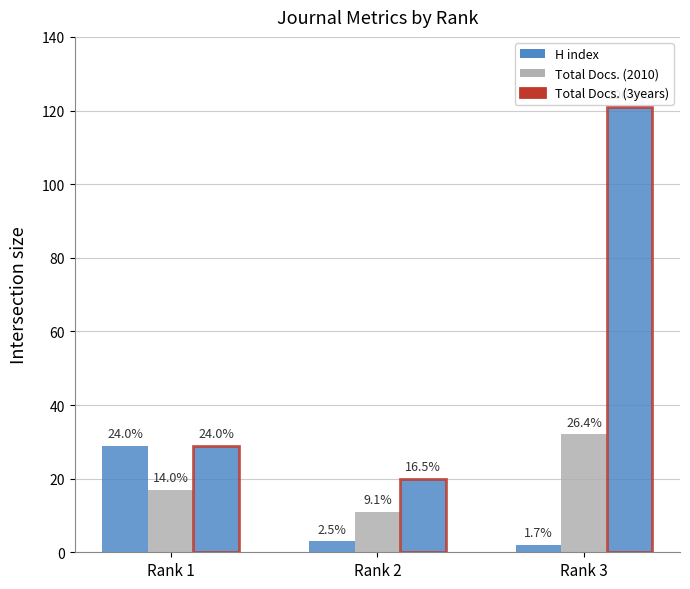

What is the approximate value of Total Docs. (2010) at Rank 1, to the nearest 10?

20